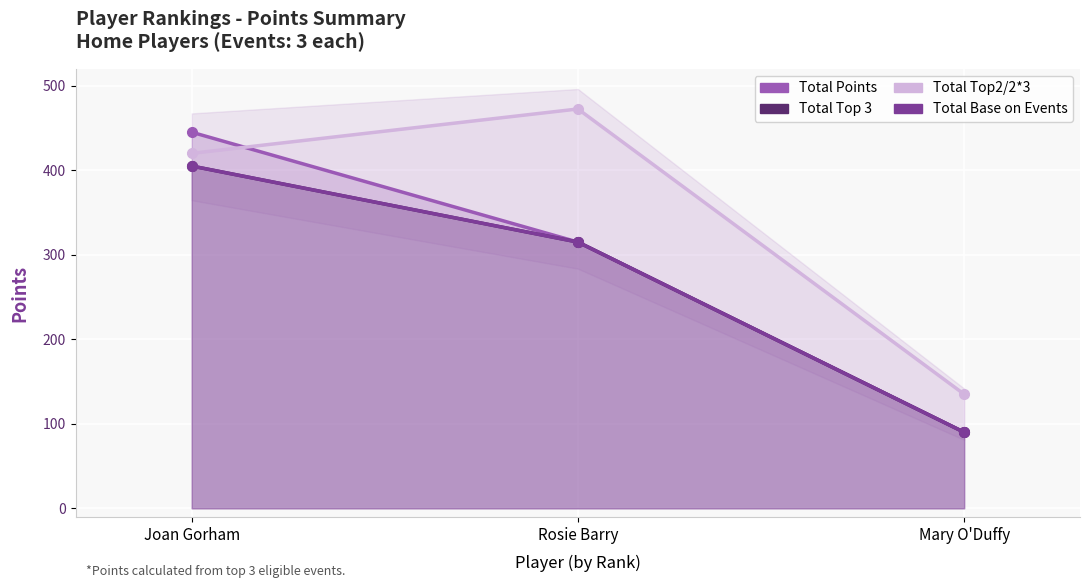

At which label is Total Base on Events closest to 247?

Rosie Barry